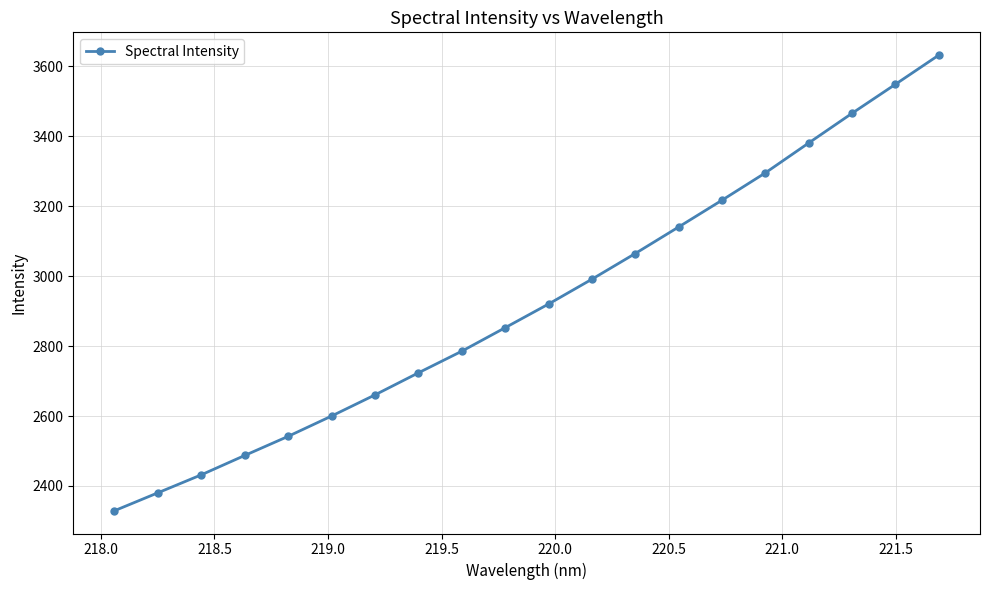

Is this an area chart (filled region under the line)?

No